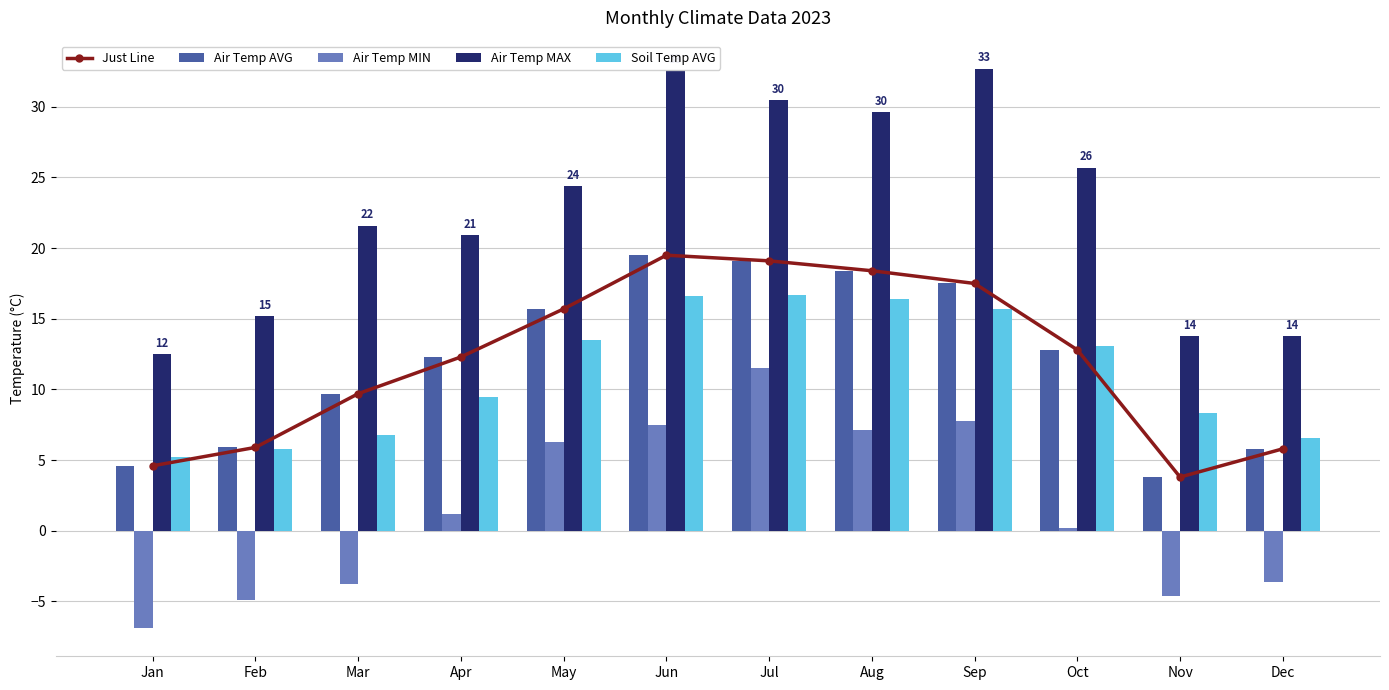

What is the total value across all series at Apr?

56.2